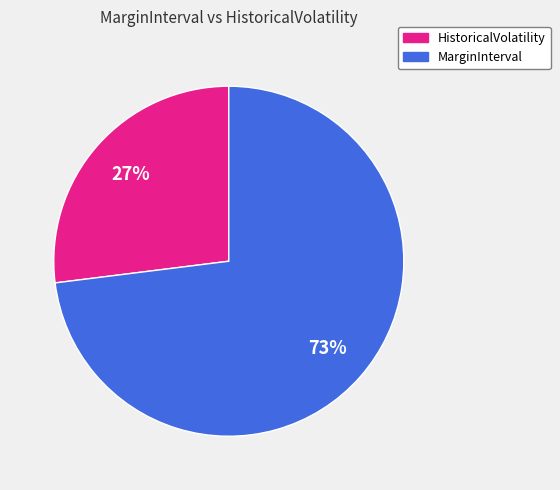

To the nearest percent, what is the average slice percentage?

50%